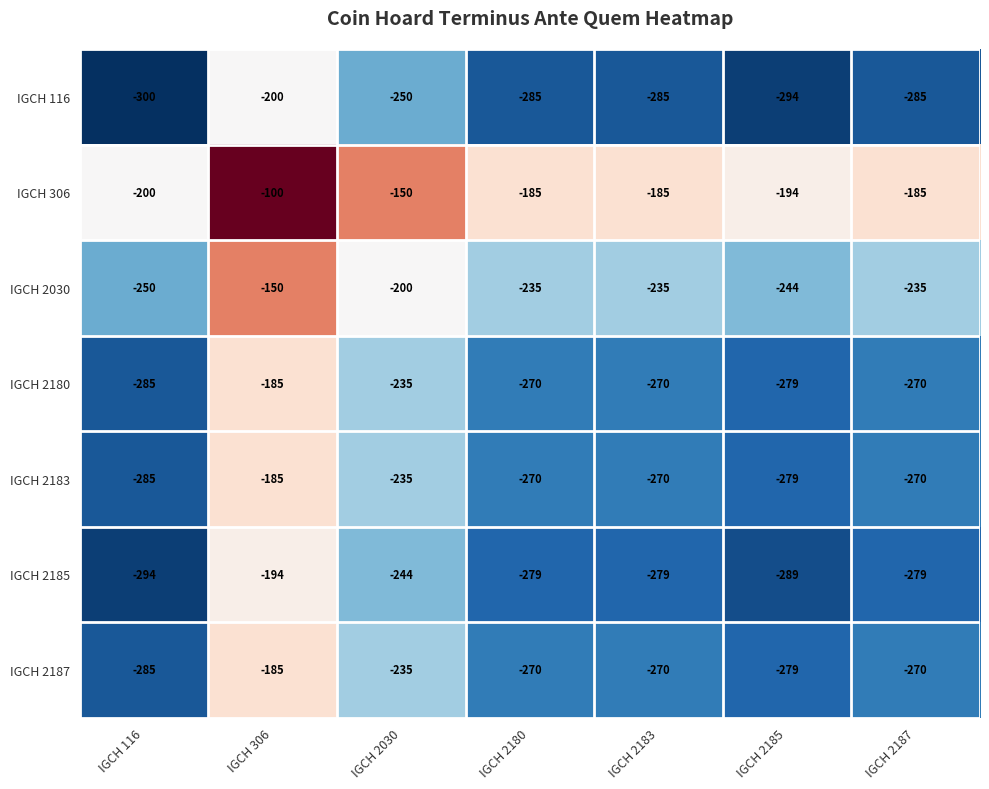

What value does the IGCH 2187 series have at IGCH 2030?

-235